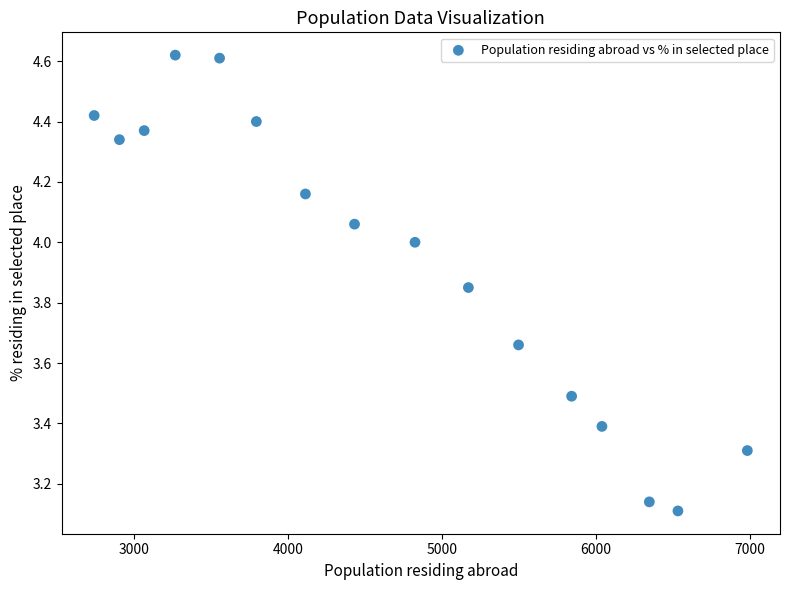

What is the range of X values (max minus min)?

4245.0